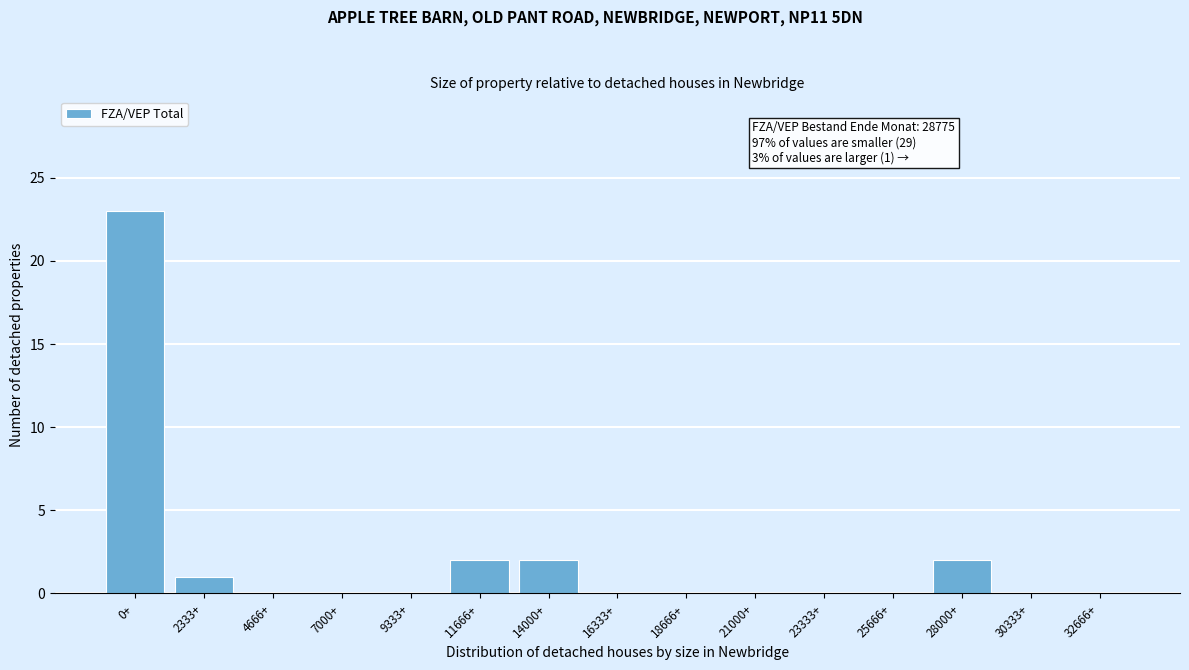

Reading left to right, extract all data points from this chart.

0+=23	2333+=1	4666+=0	7000+=0	9333+=0	11666+=2	14000+=2	16333+=0	18666+=0	21000+=0	23333+=0	25666+=0	28000+=2	30333+=0	32666+=0